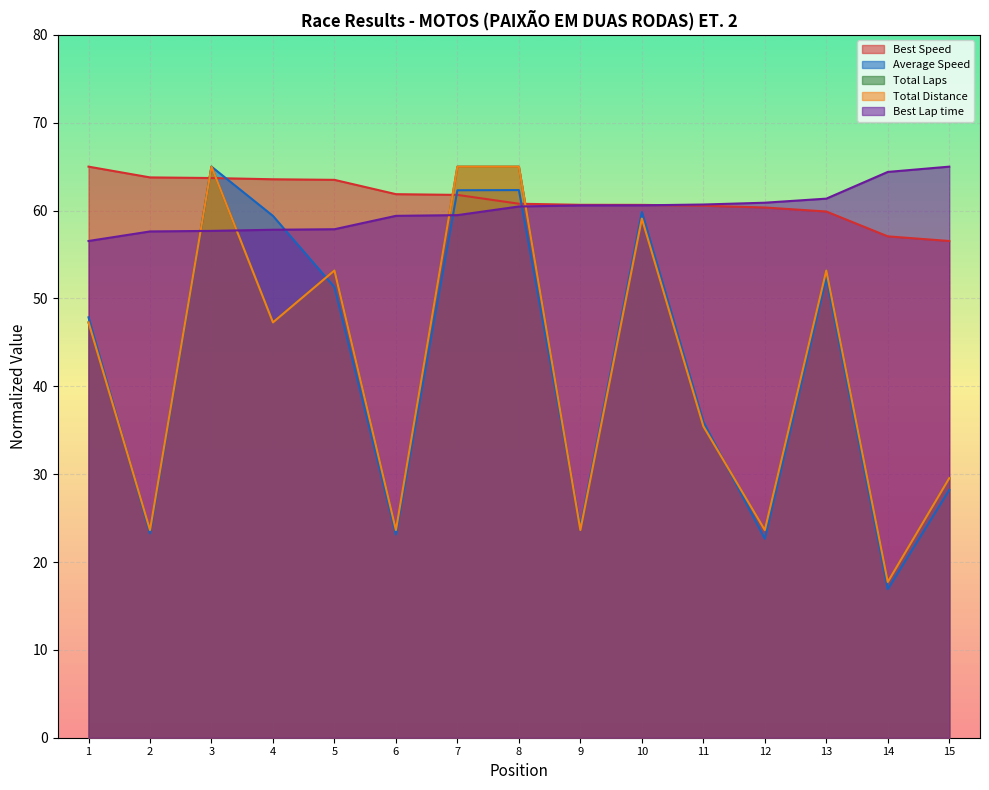

At which label is Average Speed closest to 40?

11